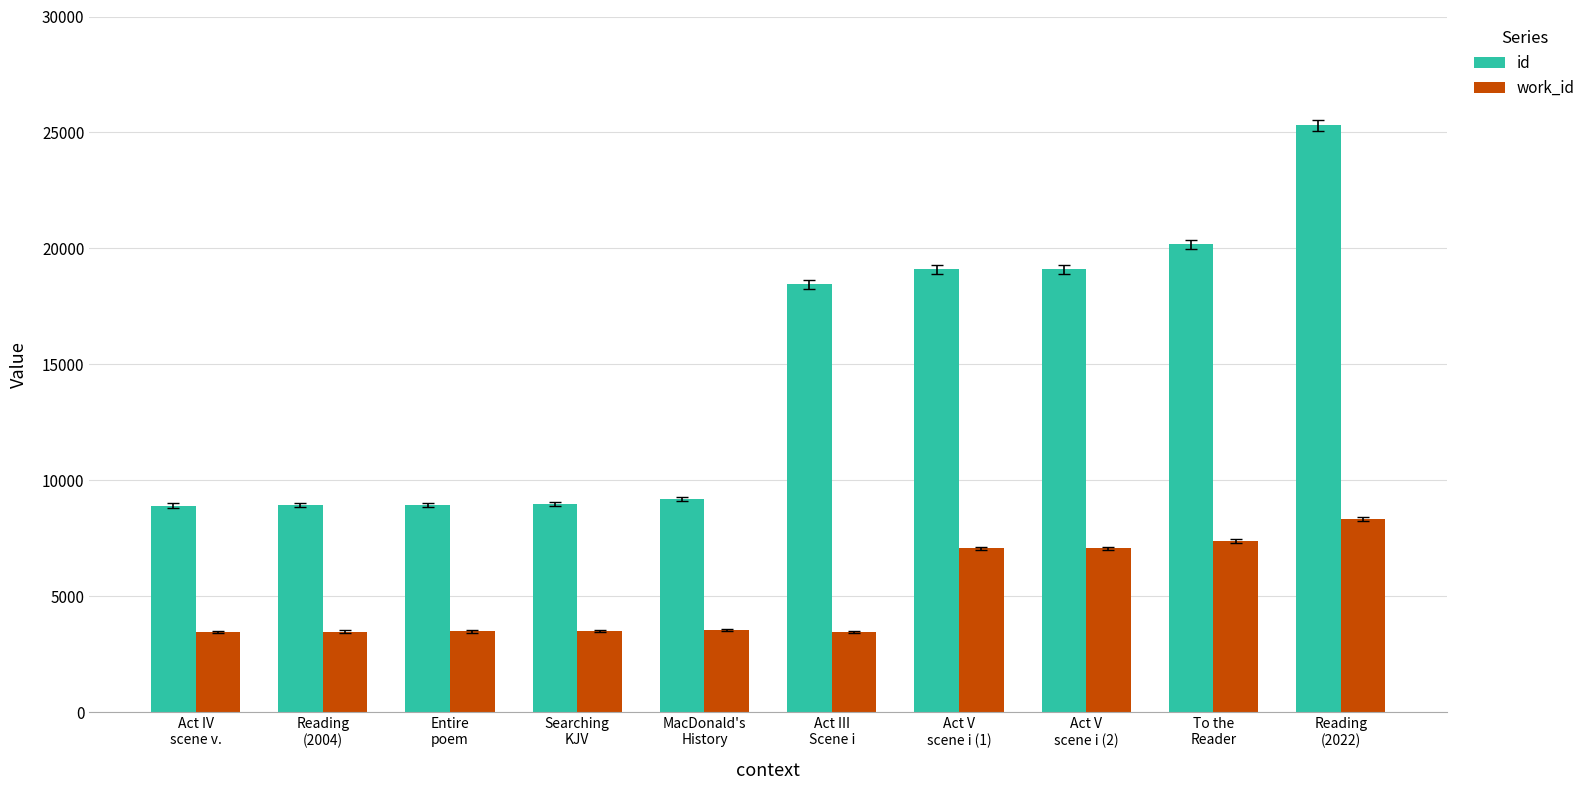

What is the difference between the maximum and minimum values in the id series?

16389